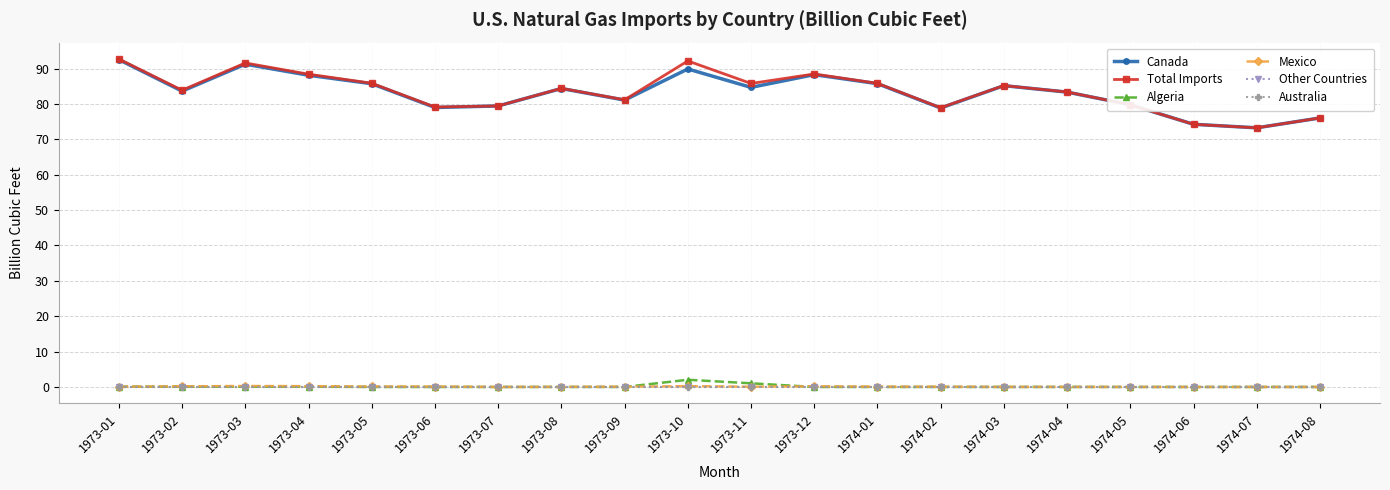

How many lines are shown in the chart?

6